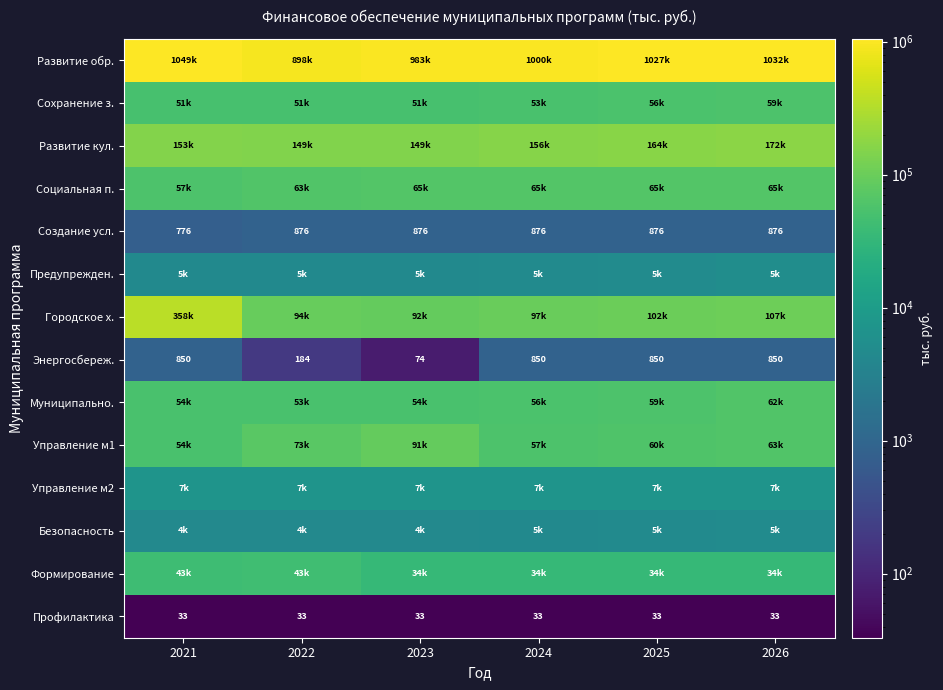

The value of Создание усл. at 2022 is 876.0. True or false?

True